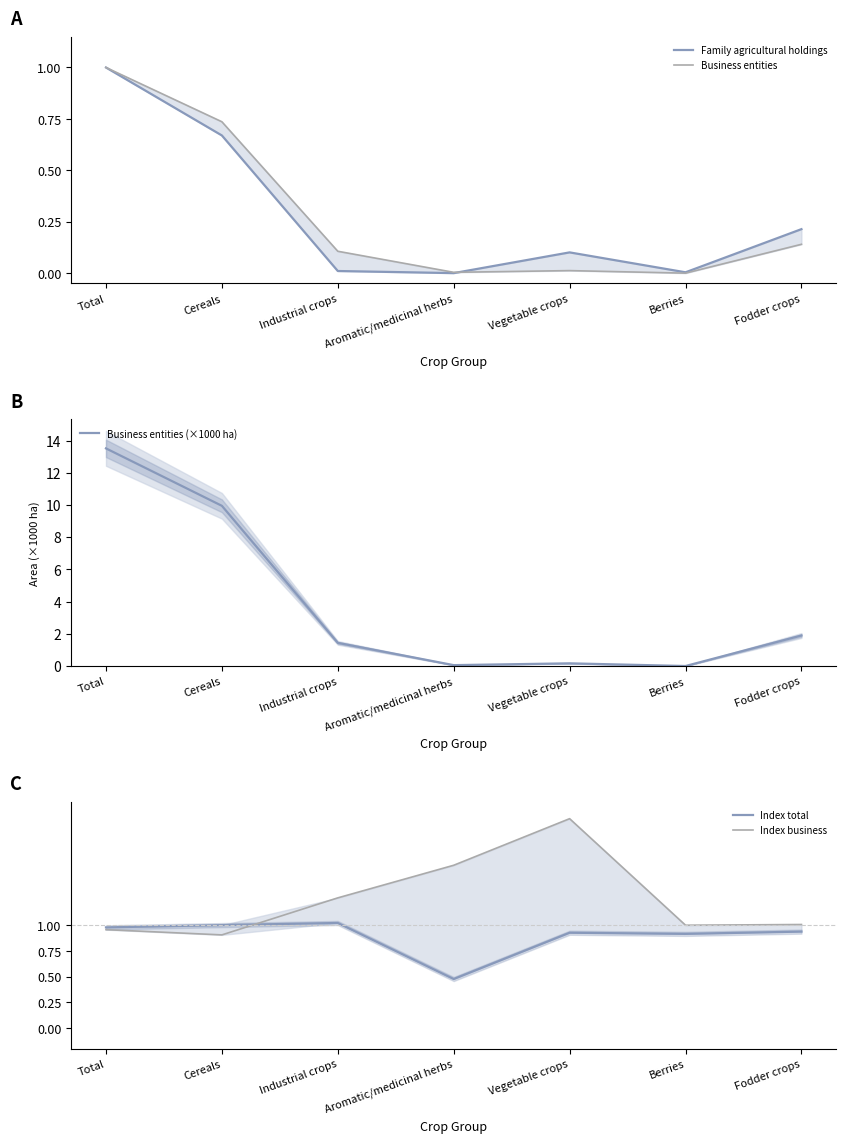

True or false: Index business has a value of 0.3 at Fodder crops.

False